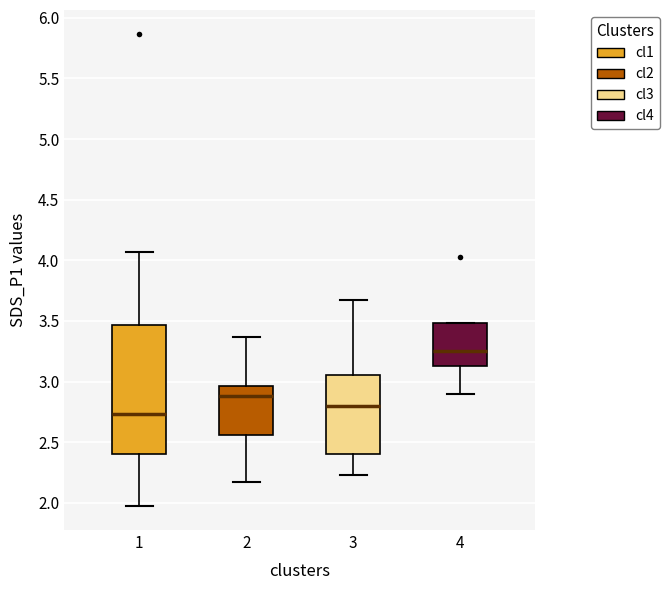

Comparing the boxes themselves (not the whiskers), which one is the tallest?

1